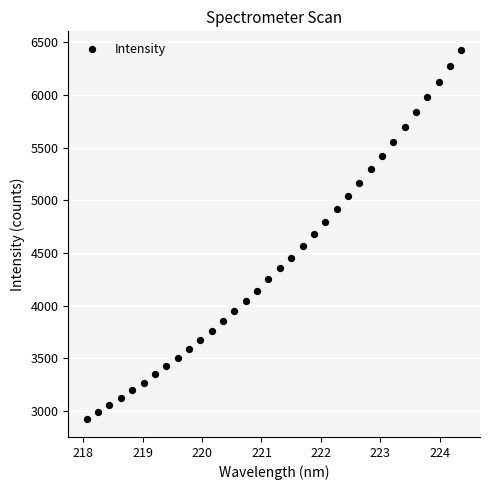

What is the range of X values (max minus min)?

6.3